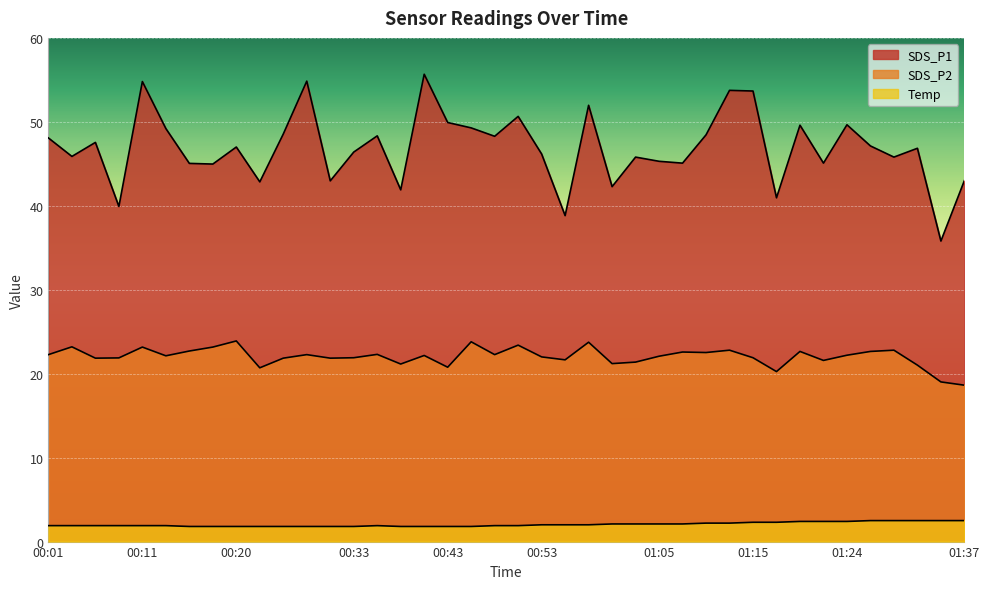

What is the difference between the maximum and minimum values in the SDS_P1 series?

19.9